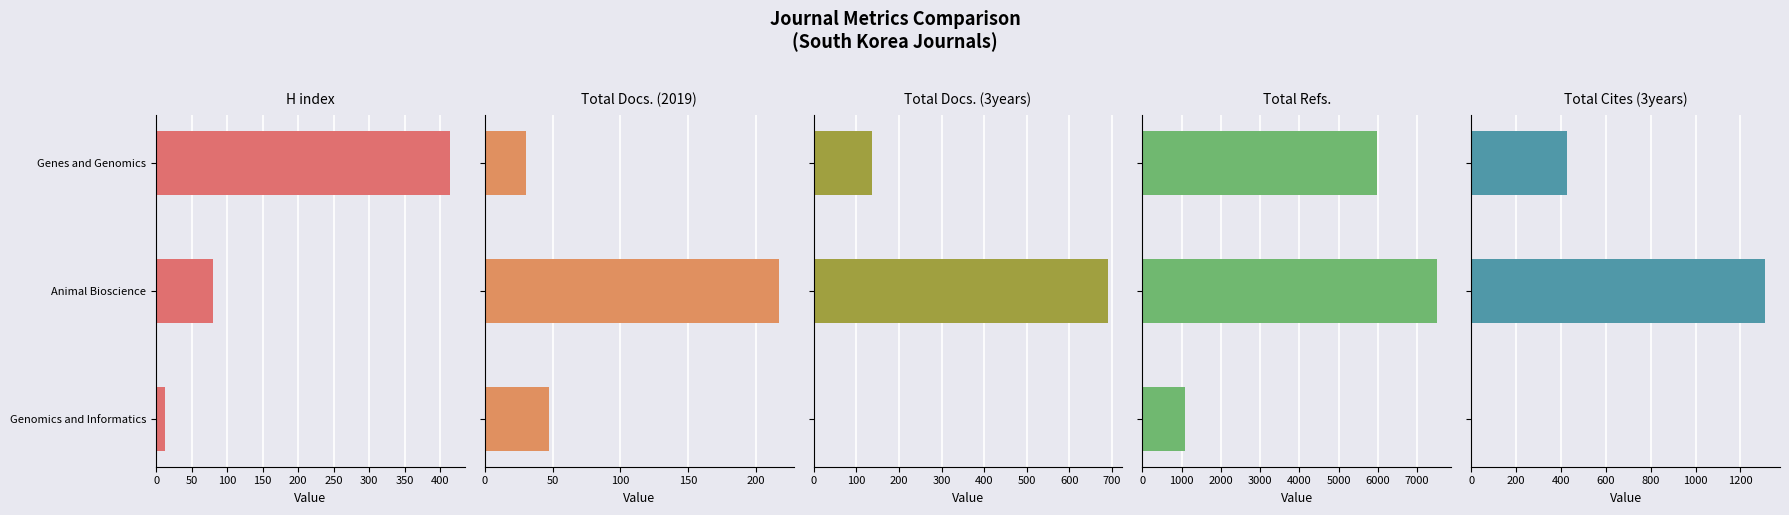

Which series has the largest total across all categories?

Total Refs.